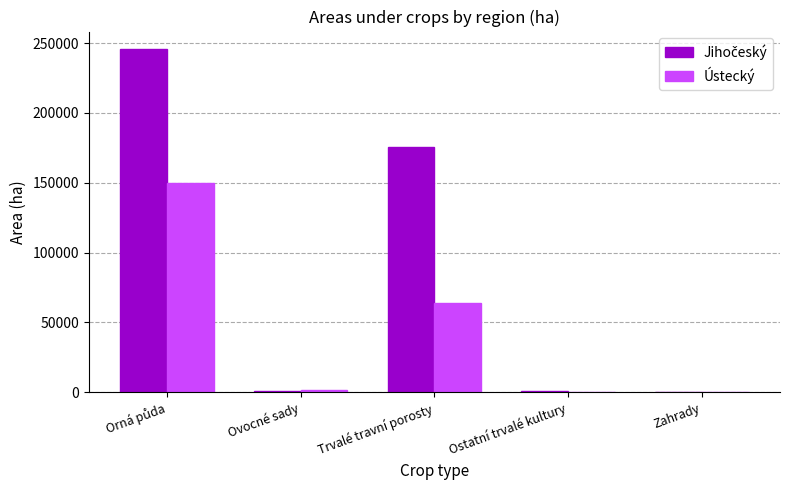

What is the maximum value for Ústecký?

149998.2